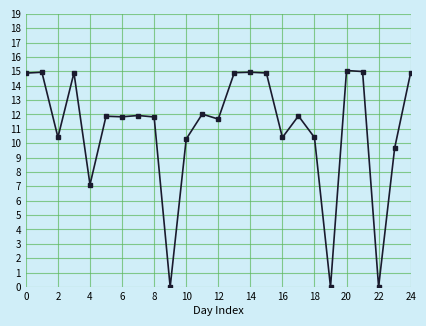

What is the sum of all values?

275.8